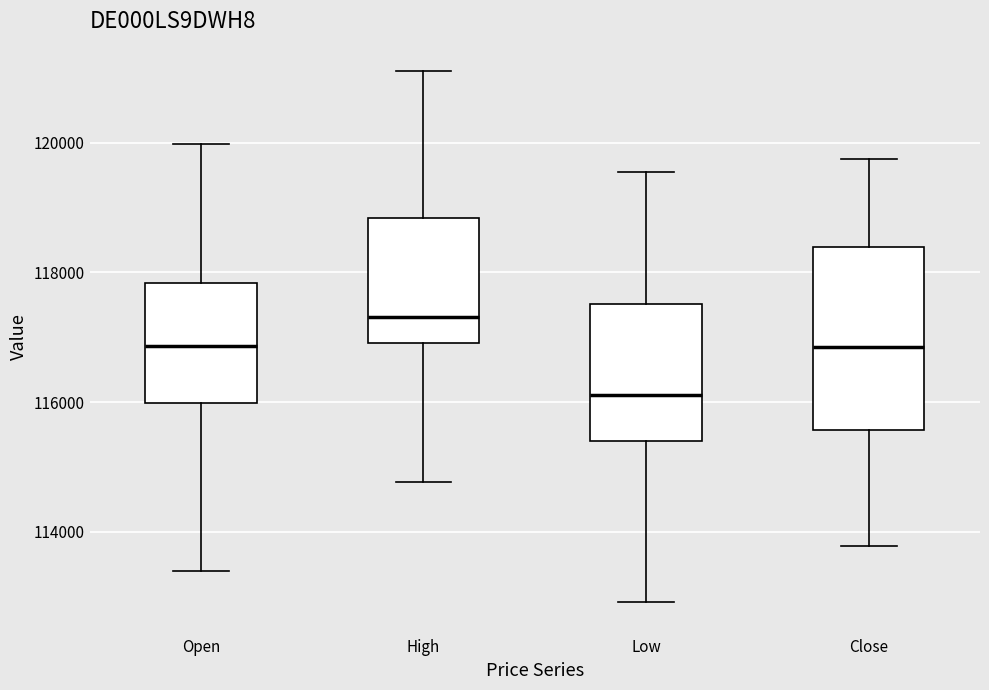

Comparing the boxes themselves (not the whiskers), which one is the tallest?

Close